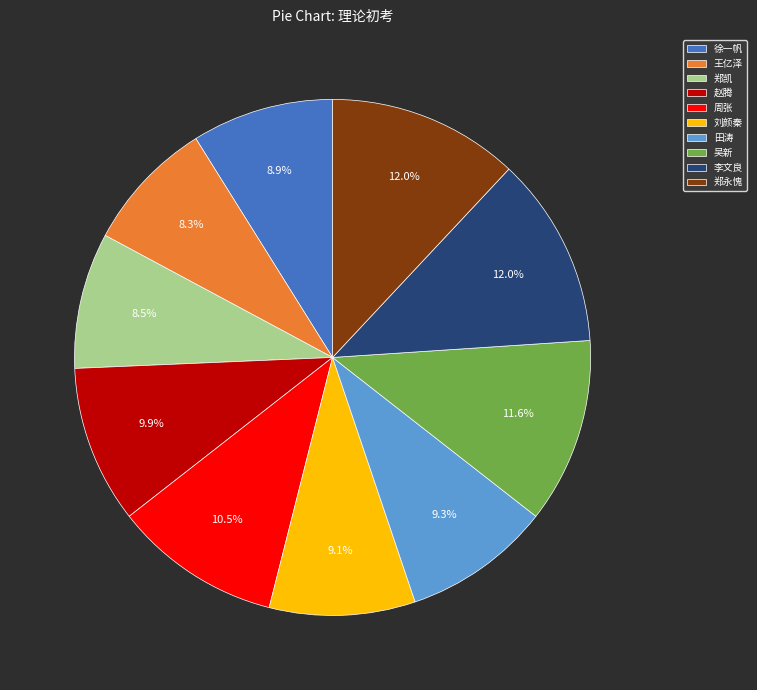

Does 徐一帆 represent more than half of the total?

No